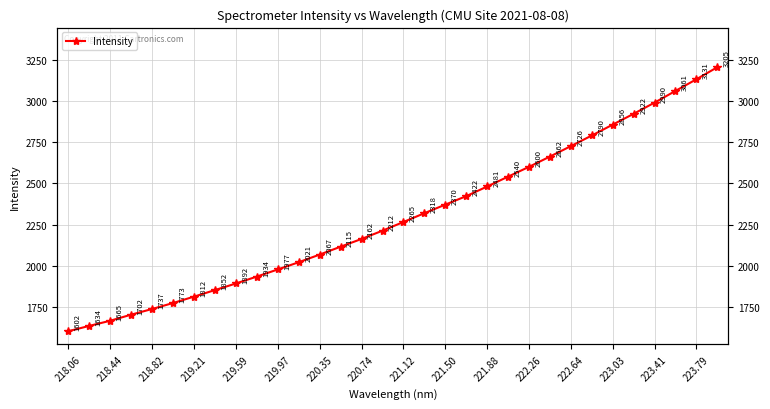

What is the maximum value shown in the chart?

3205.0